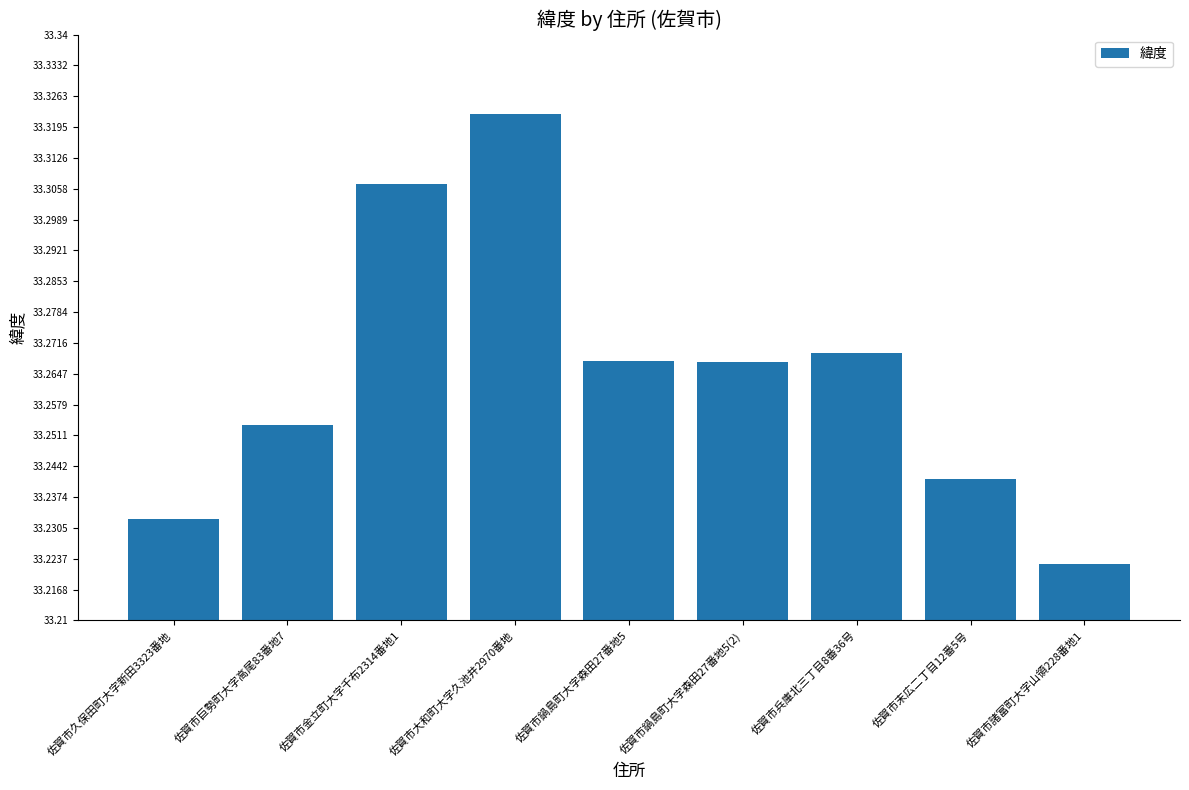

At which category does the chart reach its minimum across all series?

佐賀市諸富町大字山領228番地1